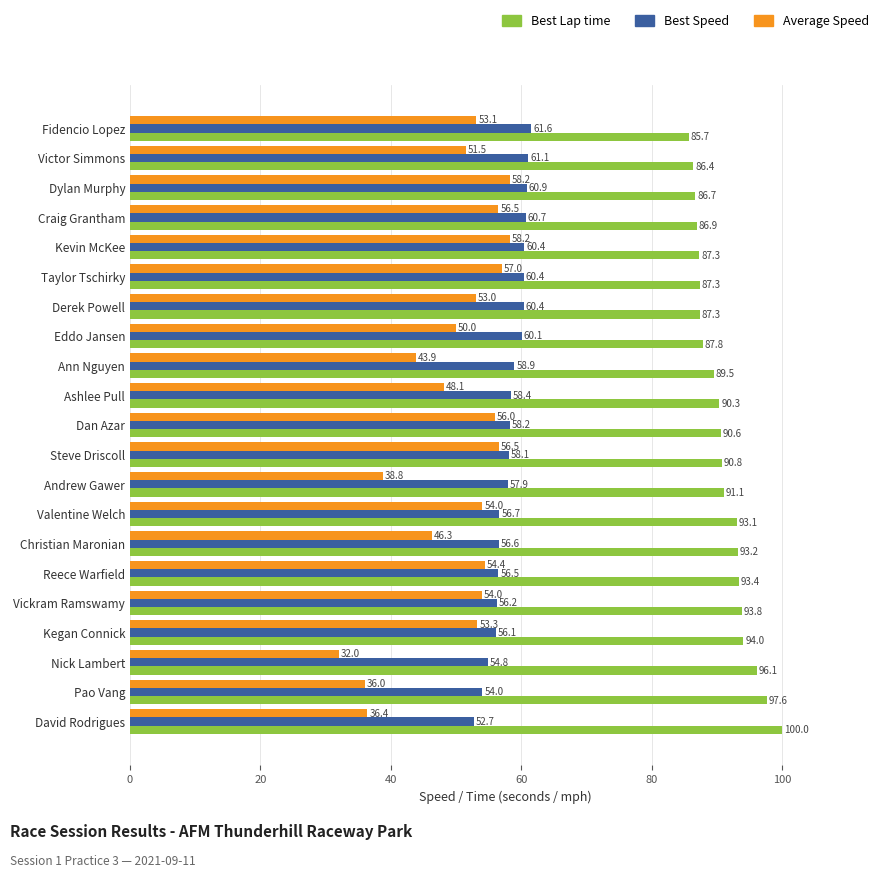

Which series has the widest spread of values?

Average Speed